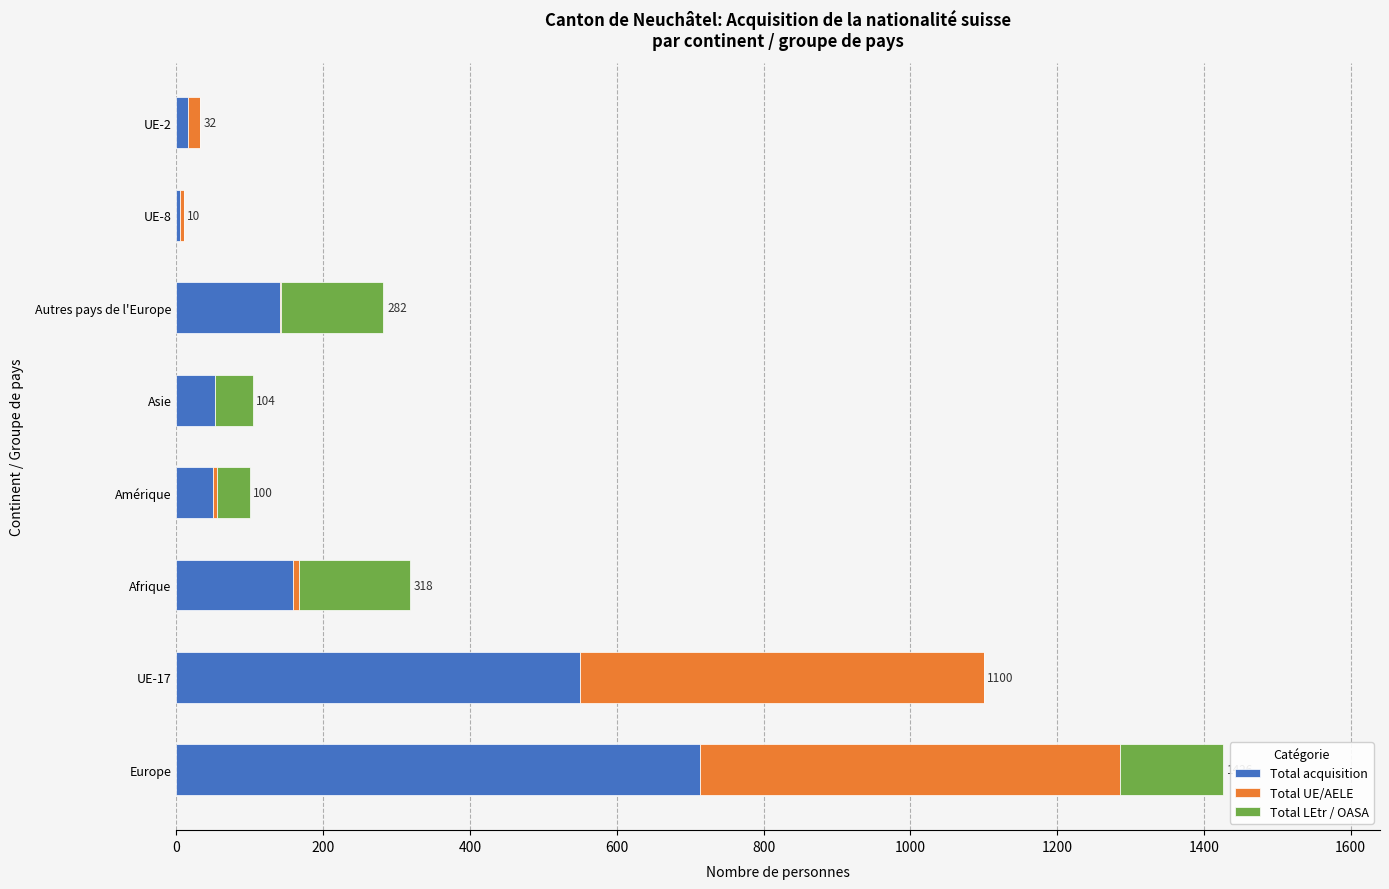

True or false: Total acquisition has a value of 35 at Autres pays de l'Europe.

False